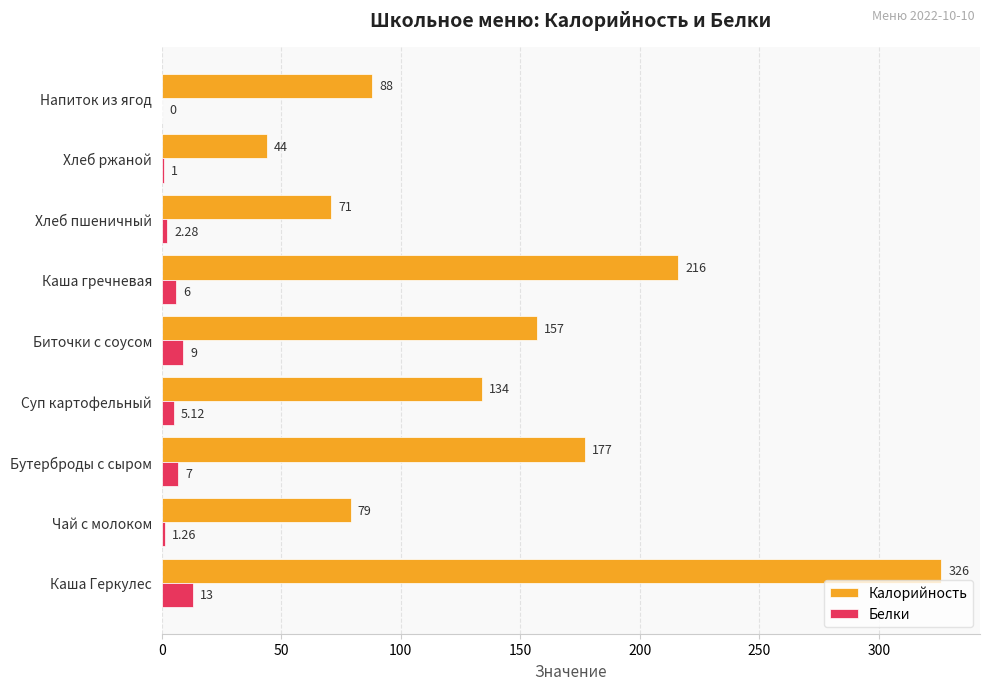

What is the sum of the Калорийность values at Каша Геркулес and Хлеб пшеничный?

397.0